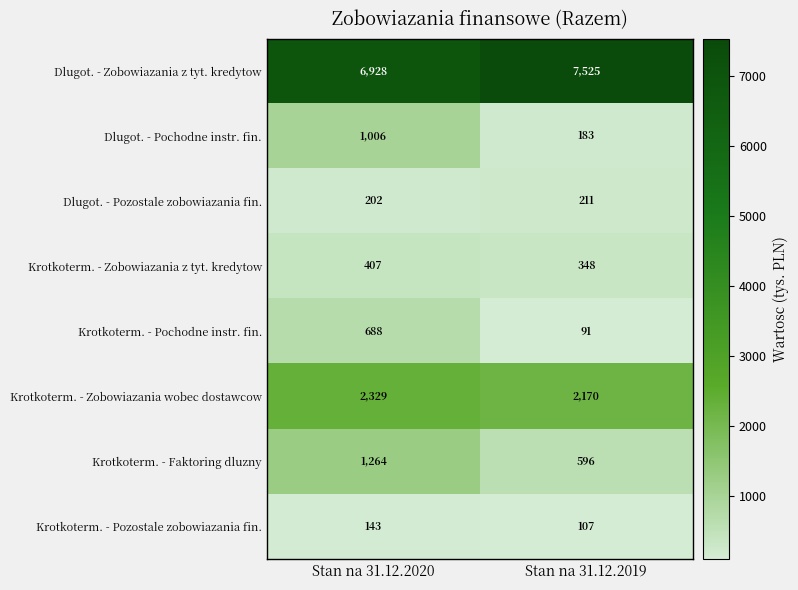

The value of Krotkoterm. - Pozostale zobowiazania fin. at Stan na 31.12.2020 is 143. True or false?

True